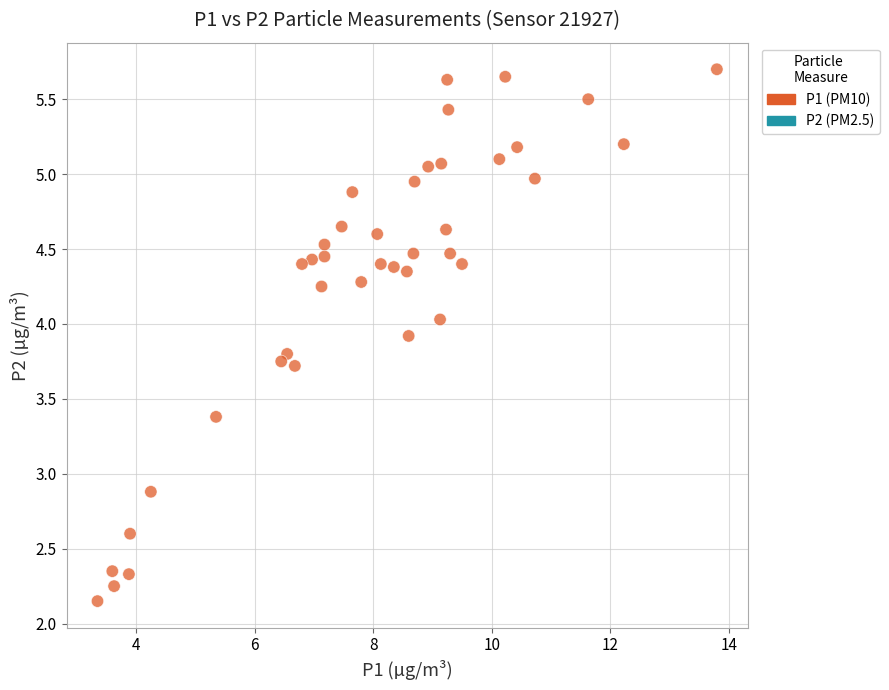

What Y value in the scatter plot is closest to 3?

2.9